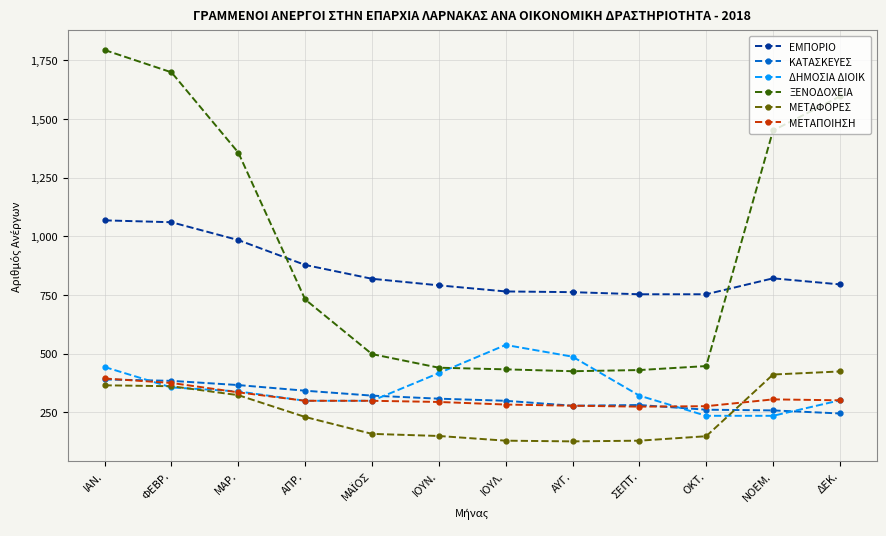

True or false: ΔΗΜΟΣΙΑ ΔΙΟΙΚ has more than 2 points higher than both neighbors.

False